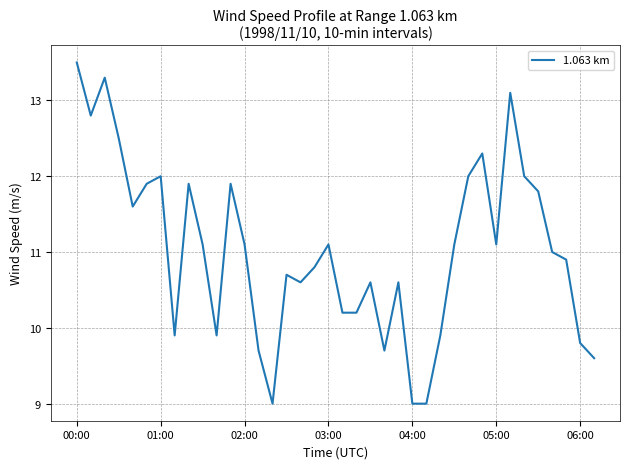

What is the minimum value shown in the chart?

9.0